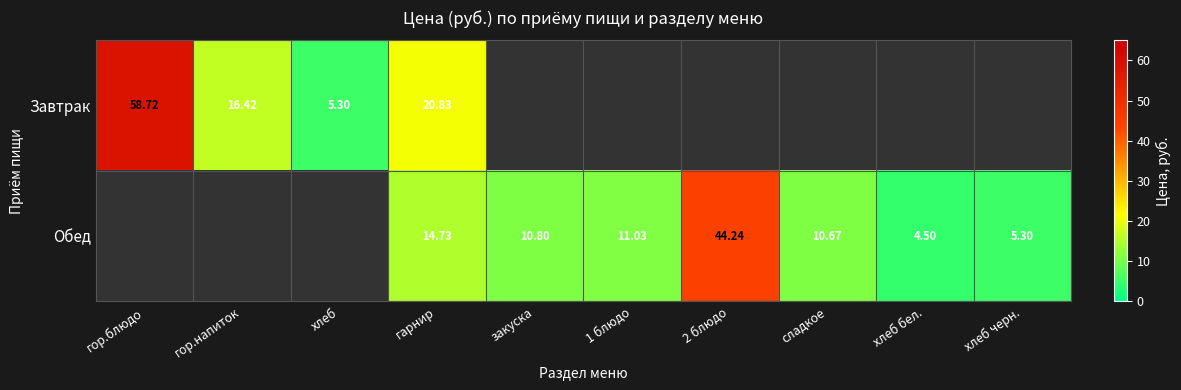

The value of Обед at хлеб is 0.0. True or false?

True